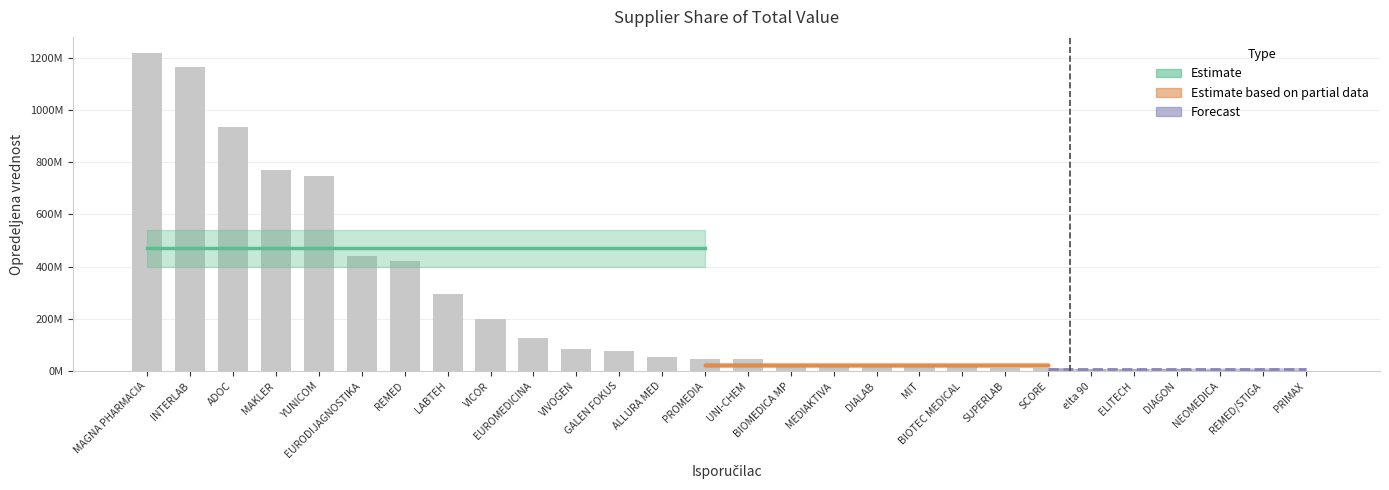

Count the number of categories in the chart.

28